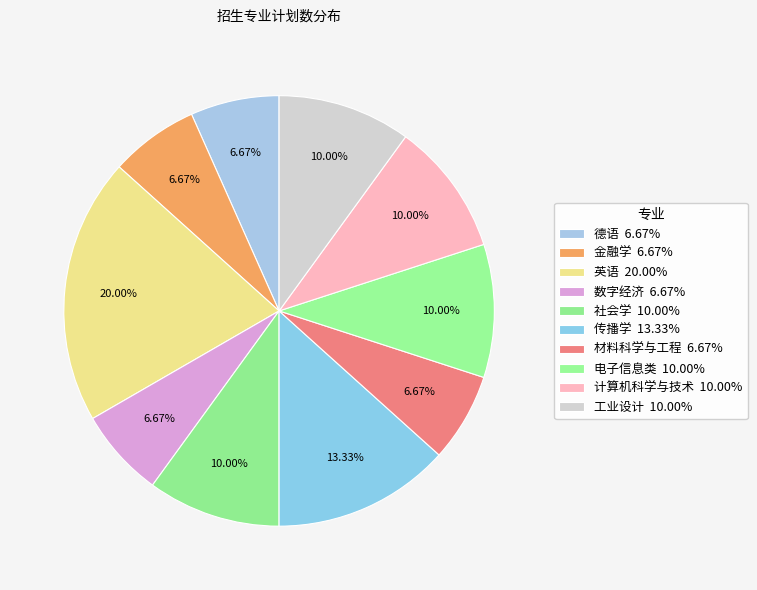

To the nearest percent, what is the combined percentage of 电子信息类 and 英语?

30%